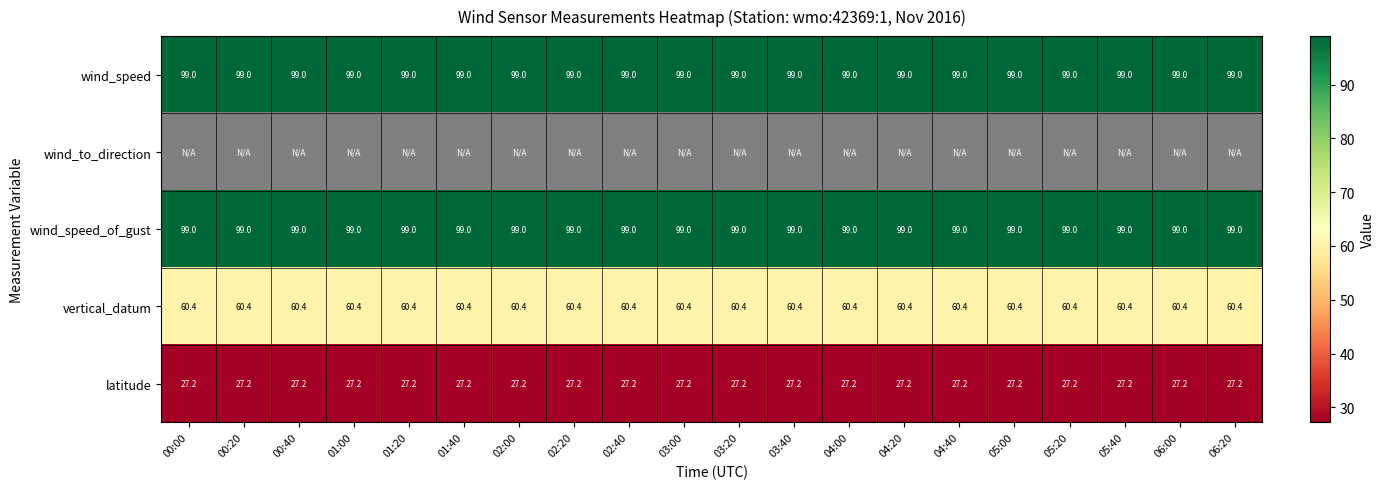

What is the average value of the wind_speed_of_gust series?

99.0